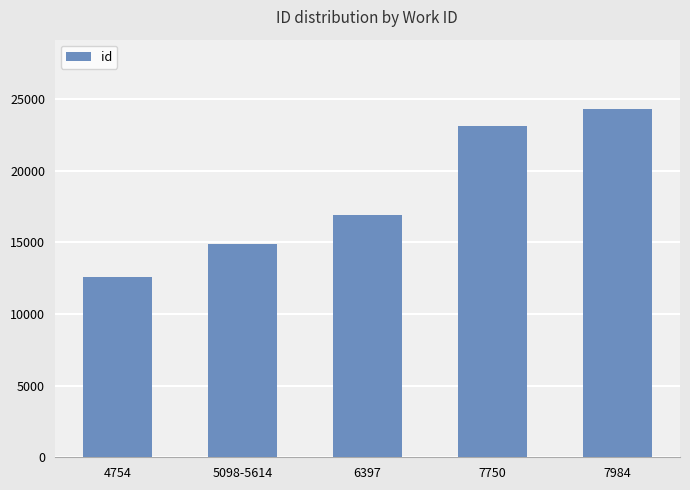

Are the bars horizontal?

No